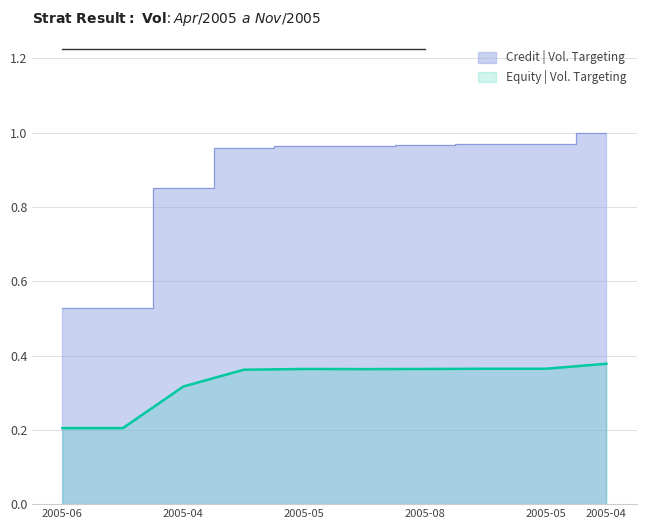

Where is Credit | Vol. Targeting nearest to the value 0?

2005-06